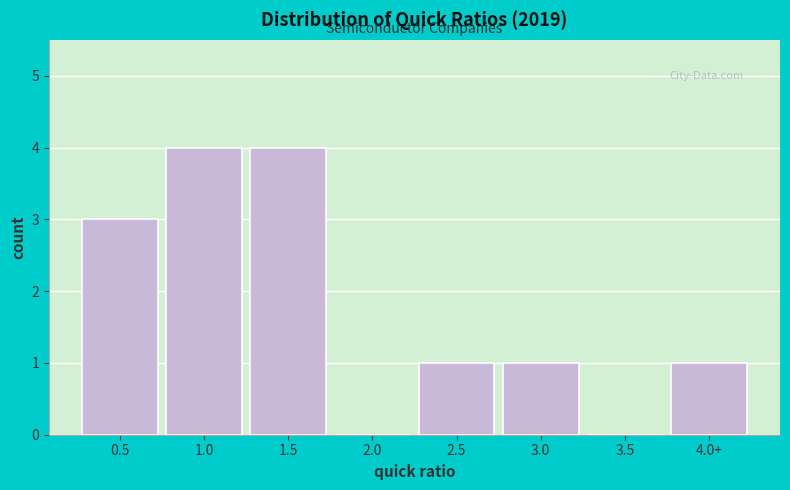

Reading left to right, what are all the values shown in this chart?

0.5=3	1.0=4	1.5=4	2.0=0	2.5=1	3.0=1	3.5=0	4.0+=1